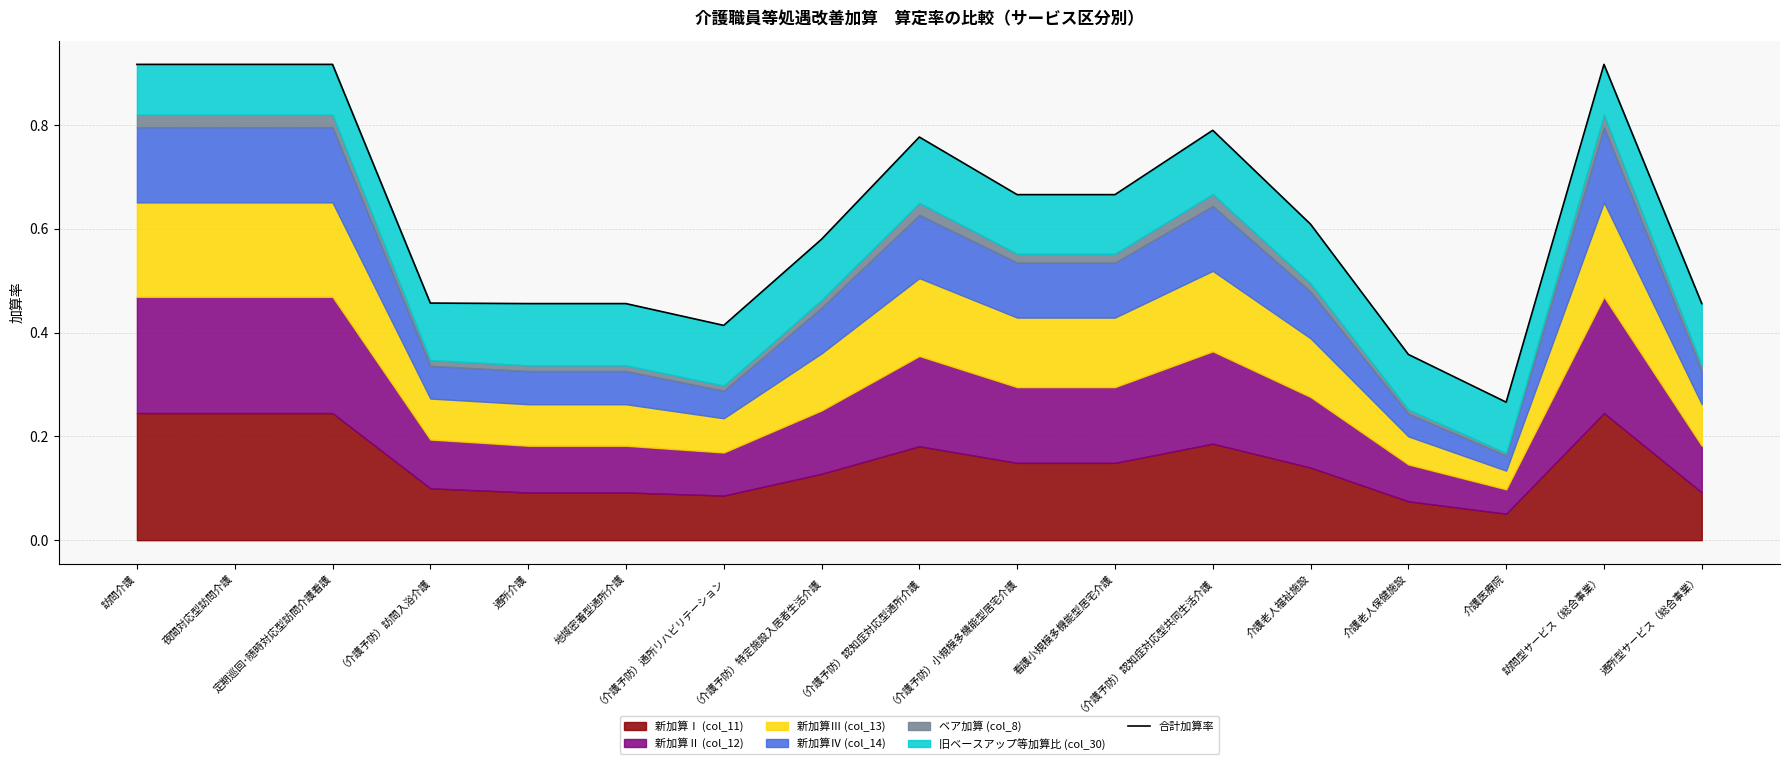

What is the sum of the values at （介護予防）特定施設入居者生活介護 and （介護予防）認知症対応型通所介護?

1.4